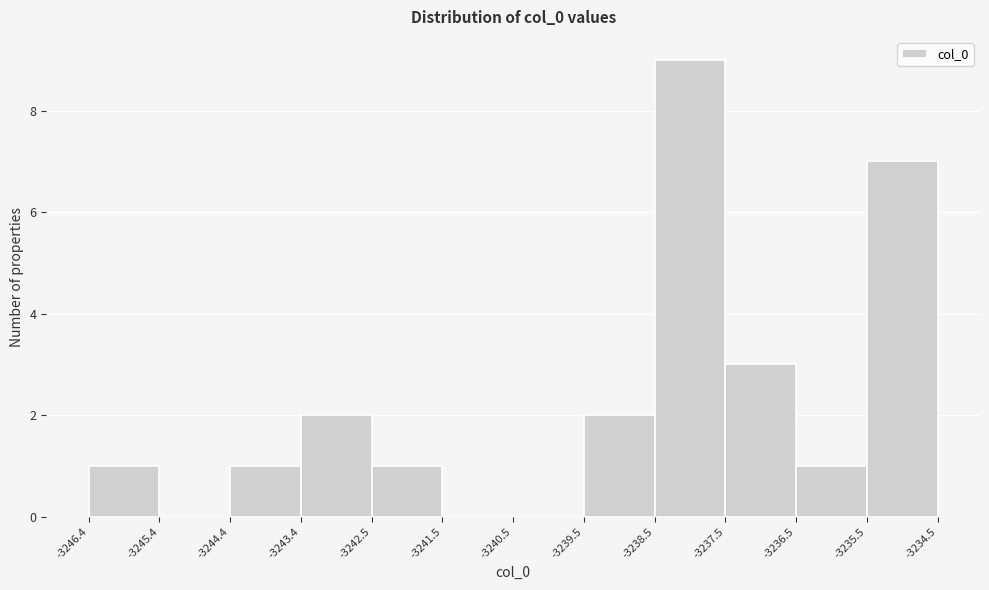

Which range on the x-axis has the tallest bar?

-3238.5 to -3237.5